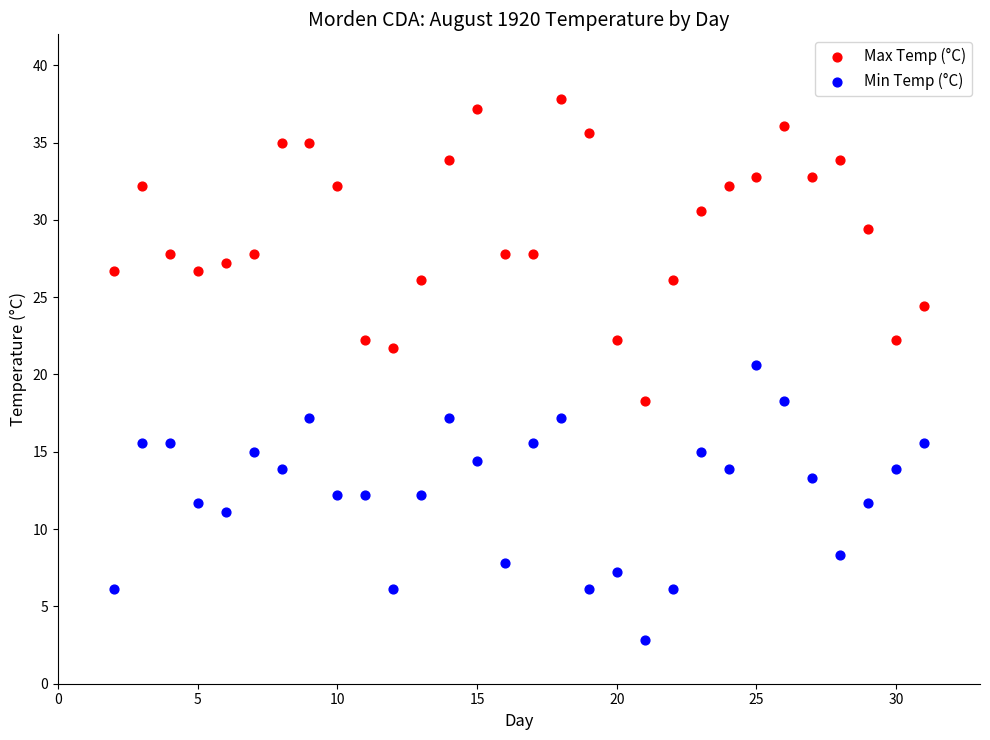

Across all data points, what is the range of X values (max minus min)?

29.0